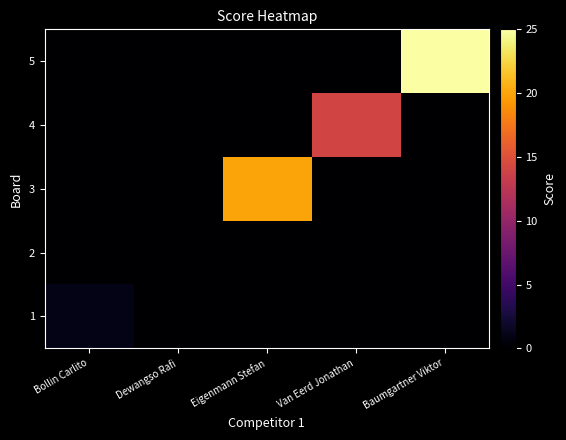

What is the maximum value shown in the chart?

25